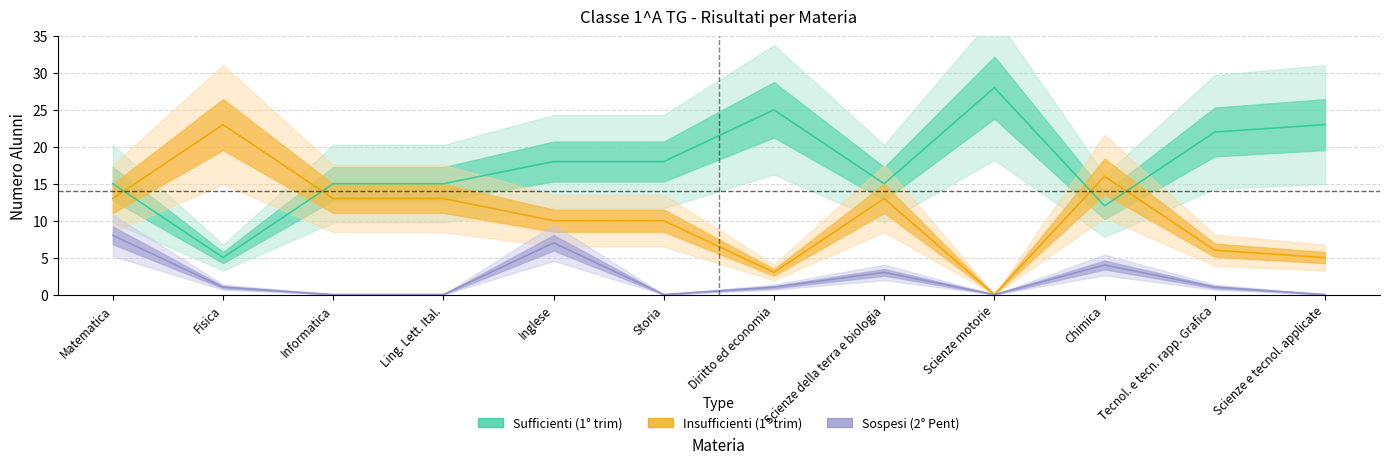

True or false: Sospesi (2° Pent) and Insufficienti (1° trim) intersect in this chart.

False